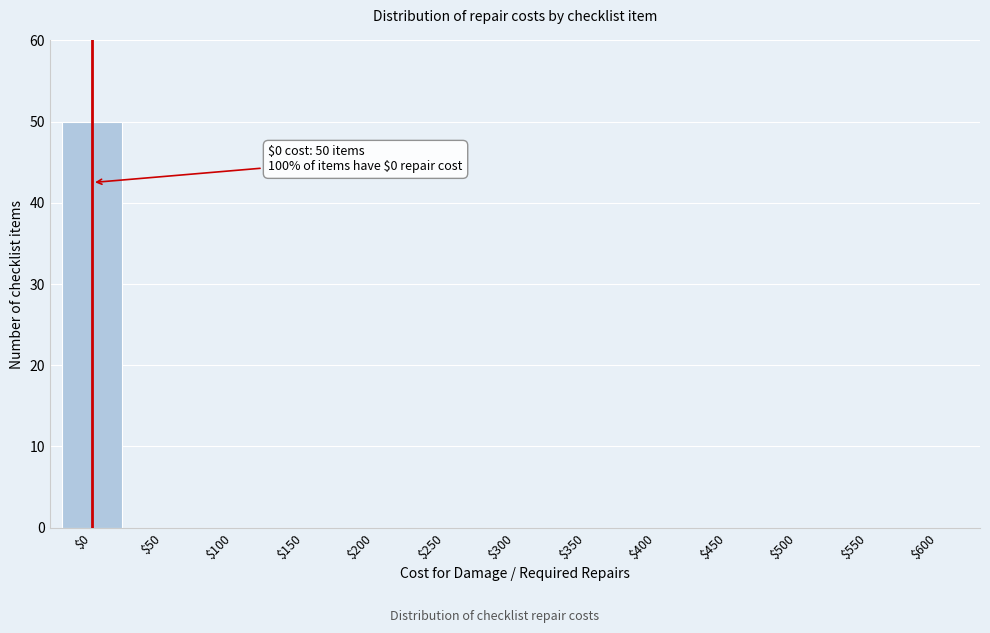

True or false: the data shows -21 at $50.

False